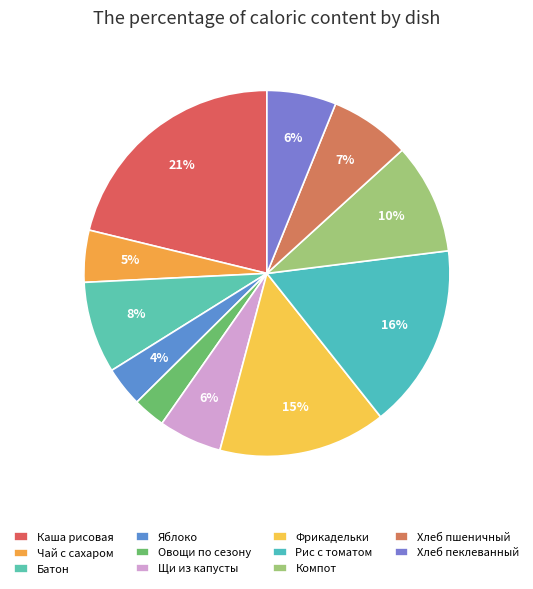

Is it true that Чай с сахаром is 5% of the pie?

True